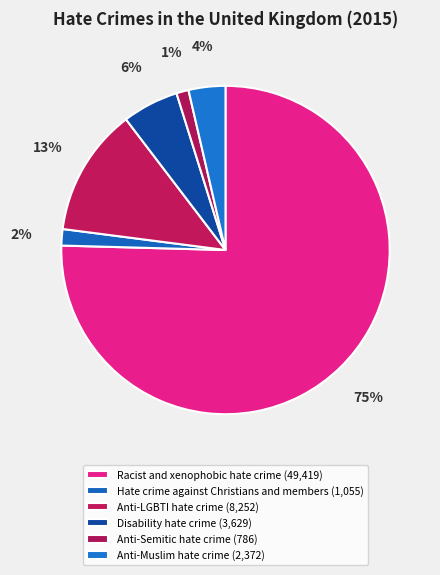

Is it true that Anti-Muslim hate crime is 12% of the pie?

False